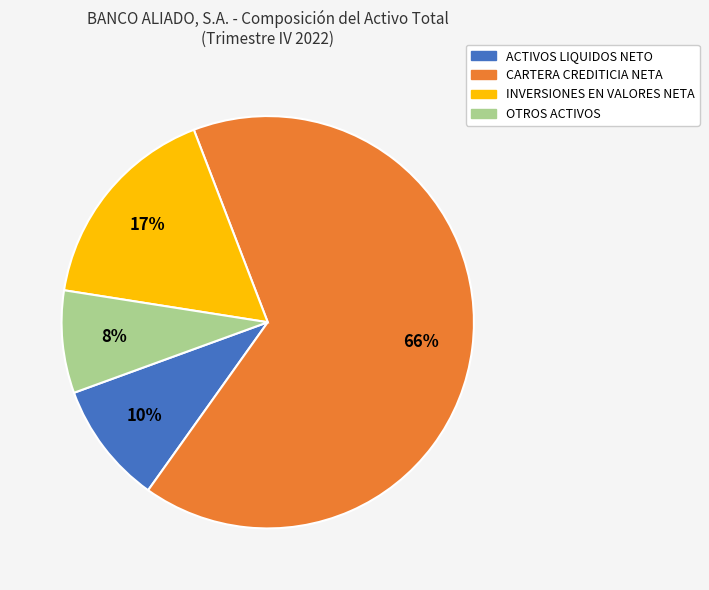

Combined, do ACTIVOS LIQUIDOS NETO and CARTERA CREDITICIA NETA account for over 50%?

Yes